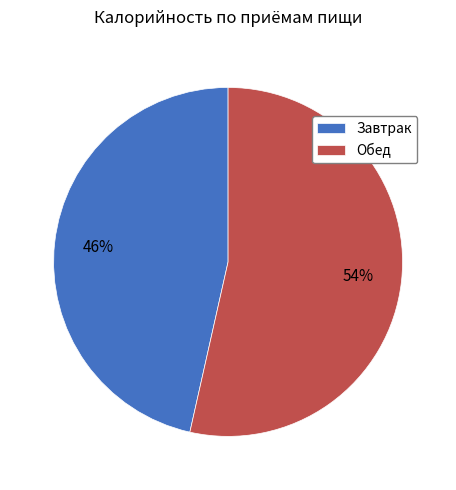

To the nearest percent, what is the average slice percentage?

50%